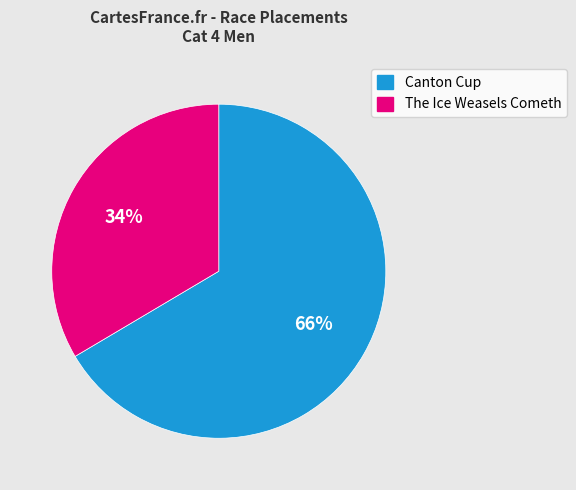

Is it true that The Ice Weasels Cometh is 34% of the pie?

True